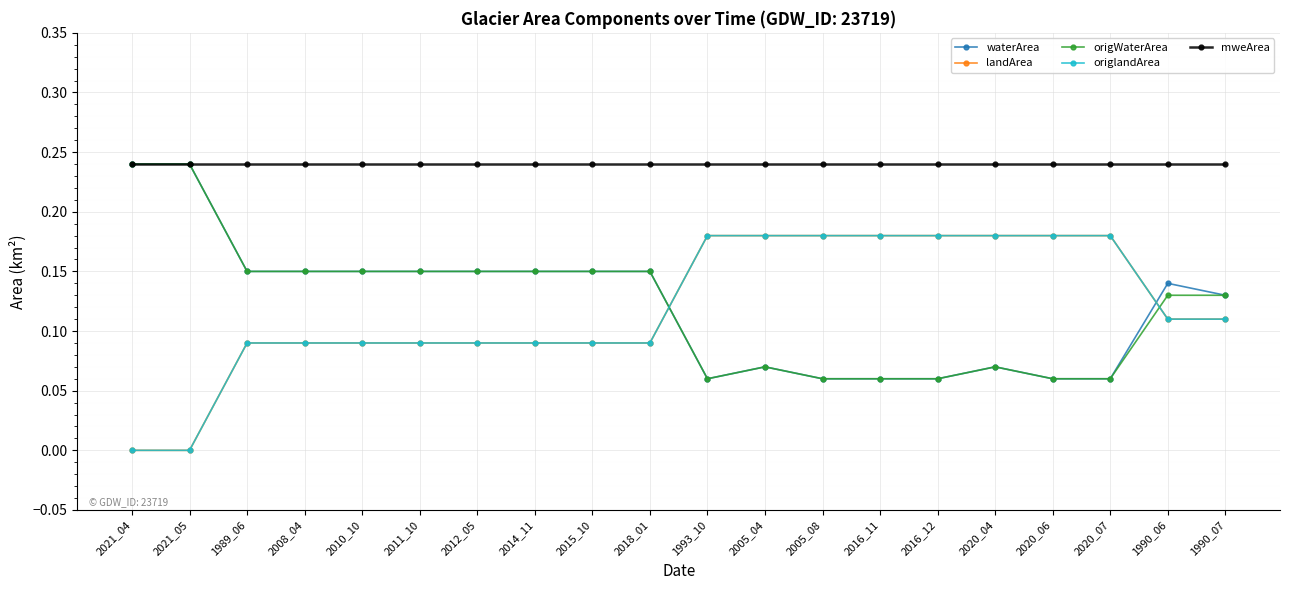

Rank the series at 1990_07 from highest to lowest value.

mweArea, waterArea, origWaterArea, landArea, origlandArea